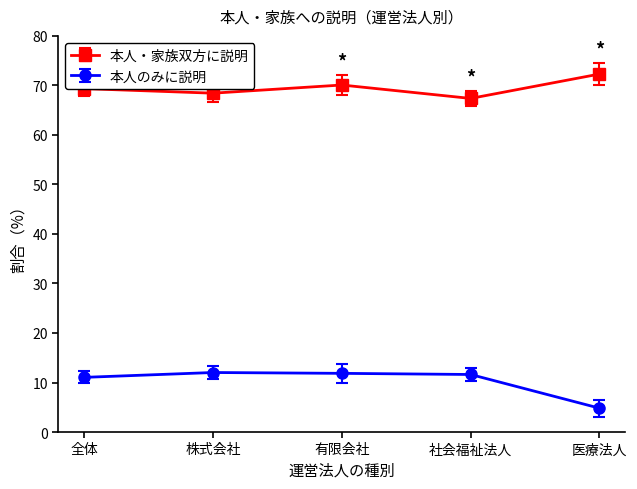

Where is the first local minimum for 本人・家族双方に説明?

株式会社